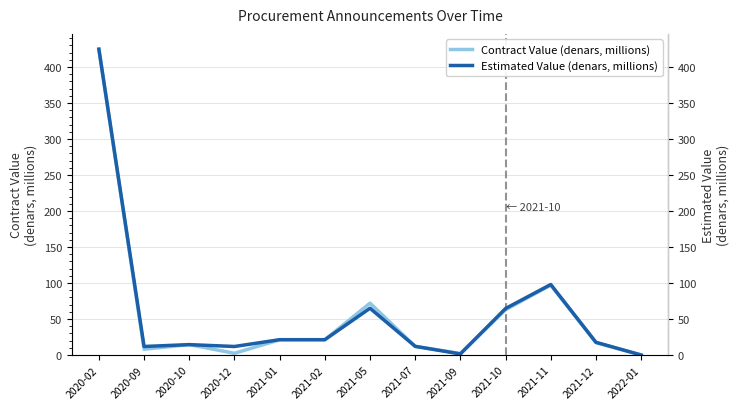

Is this an area chart (filled region under the line)?

No